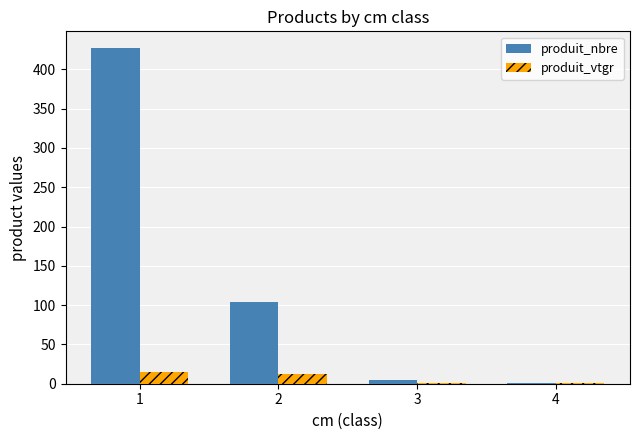

What is the sum of the produit_nbre values at 2 and 4?

105.0